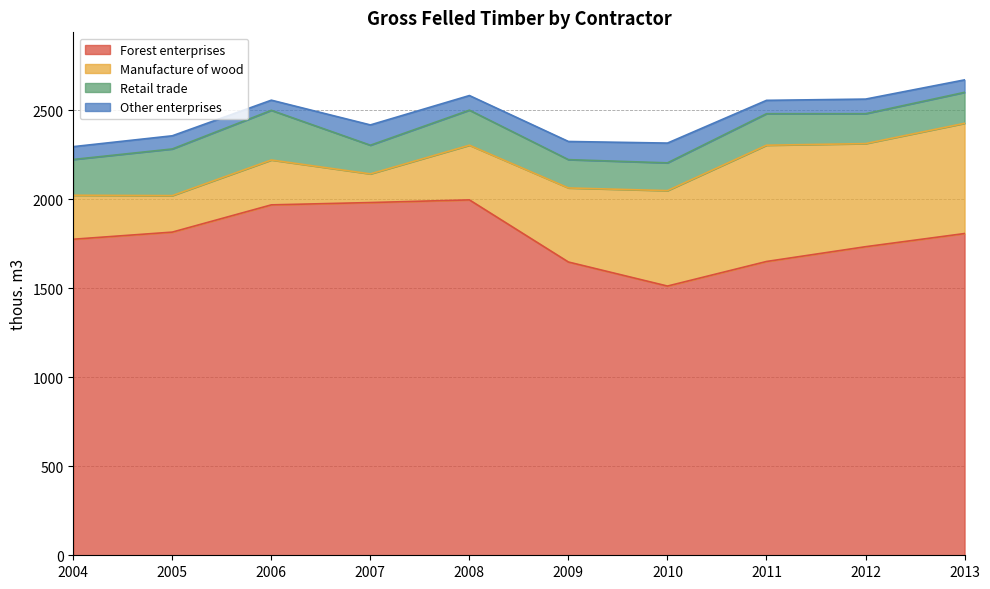

How many lines are shown in the chart?

4